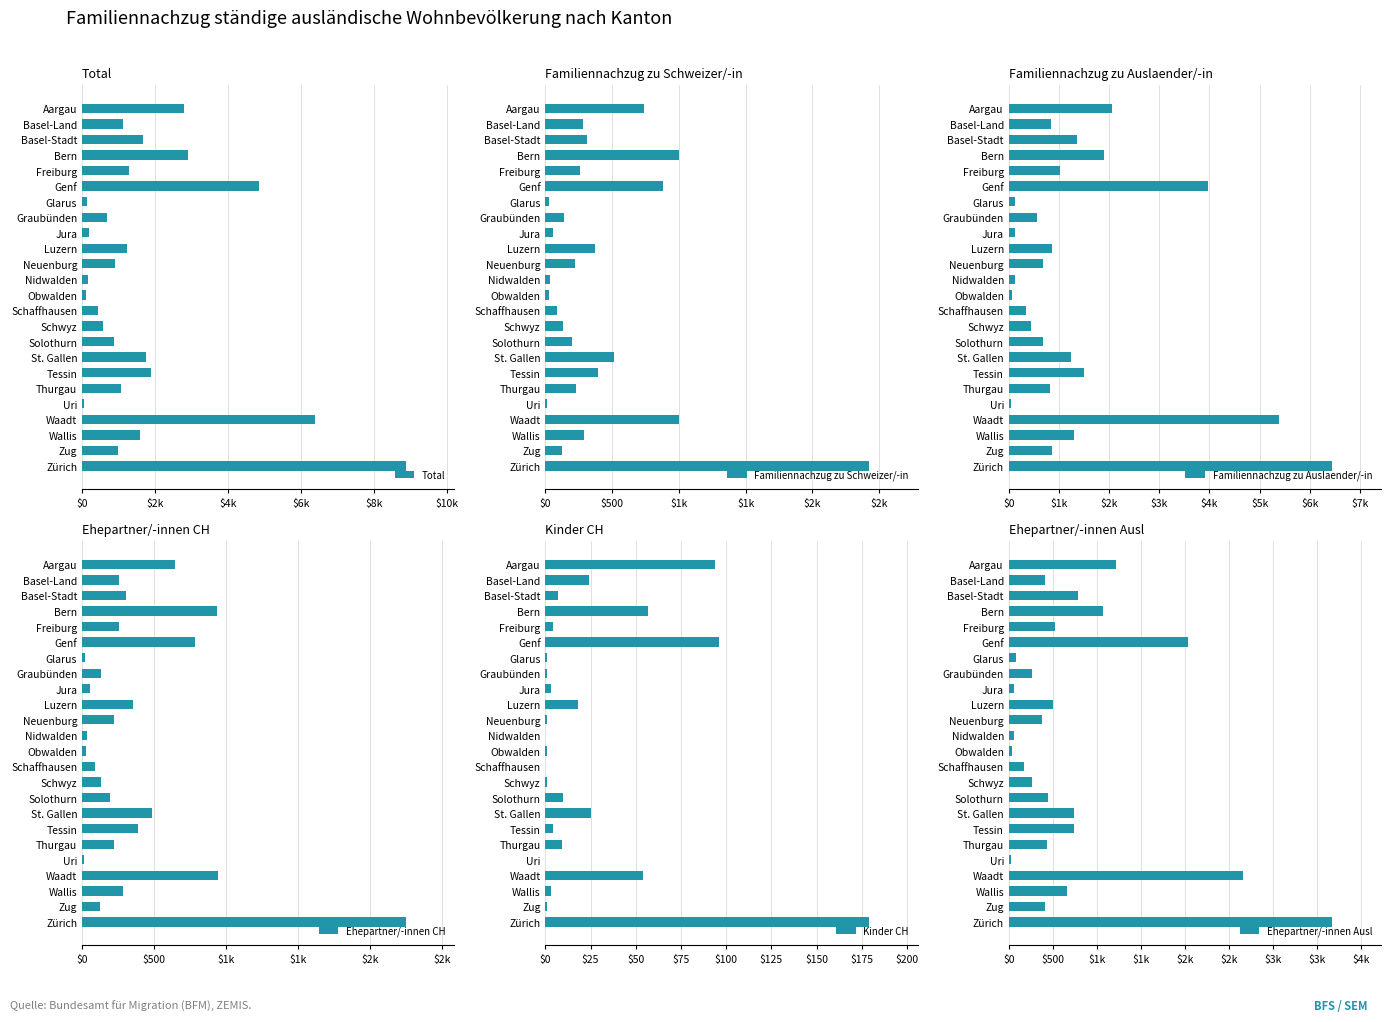

What is the maximum value for Kinder CH?

179